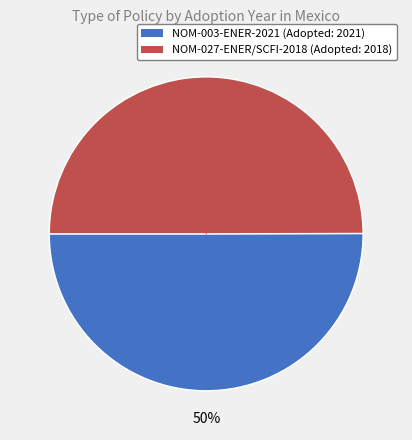

Combined, do NOM-003-ENER-2021 and NOM-027-ENER/SCFI-2018 account for over 50%?

Yes